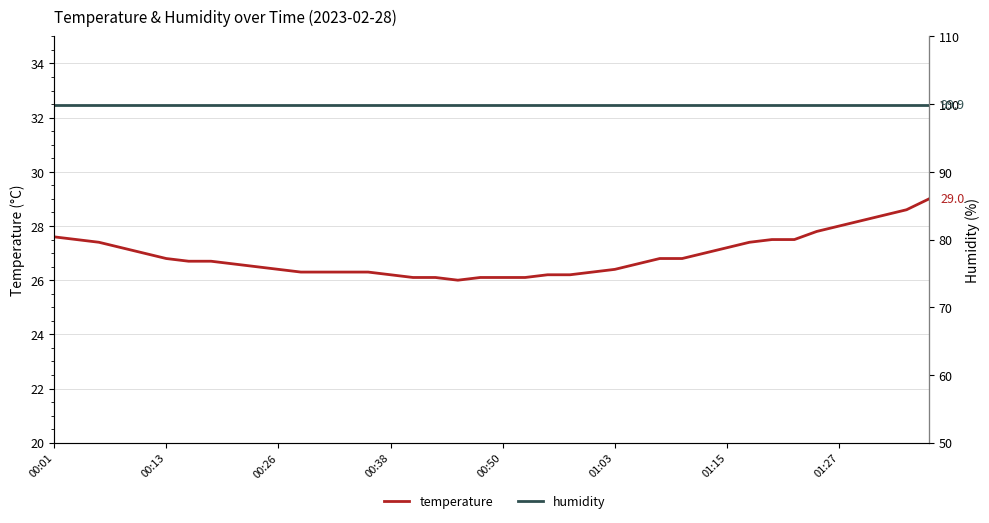

True or false: humidity and temperature intersect in this chart.

False